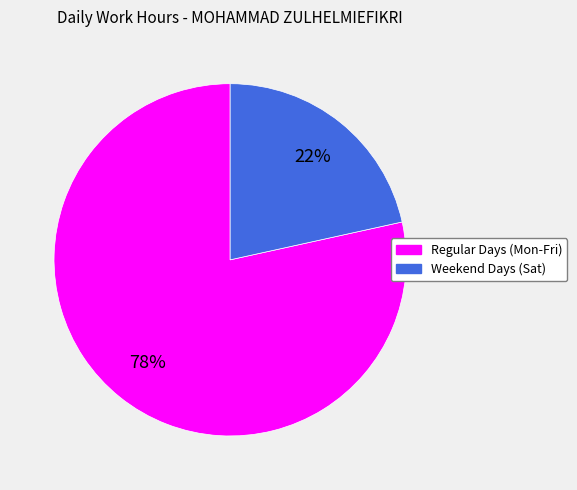

Does Weekend Days (Sat) account for over 50% of the chart?

No